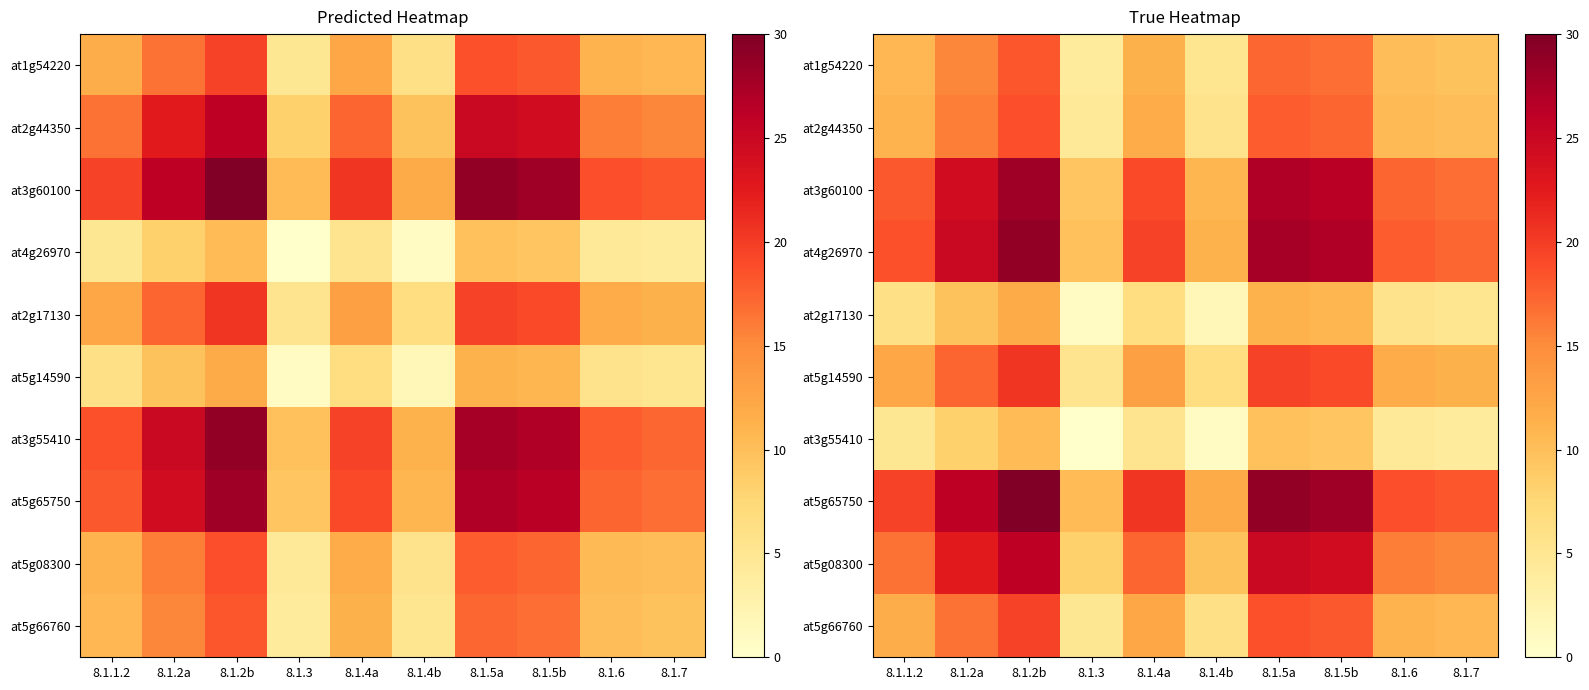

What is the difference between the at5g65750 values at 8.1.4a and 8.1.4b?

8.5